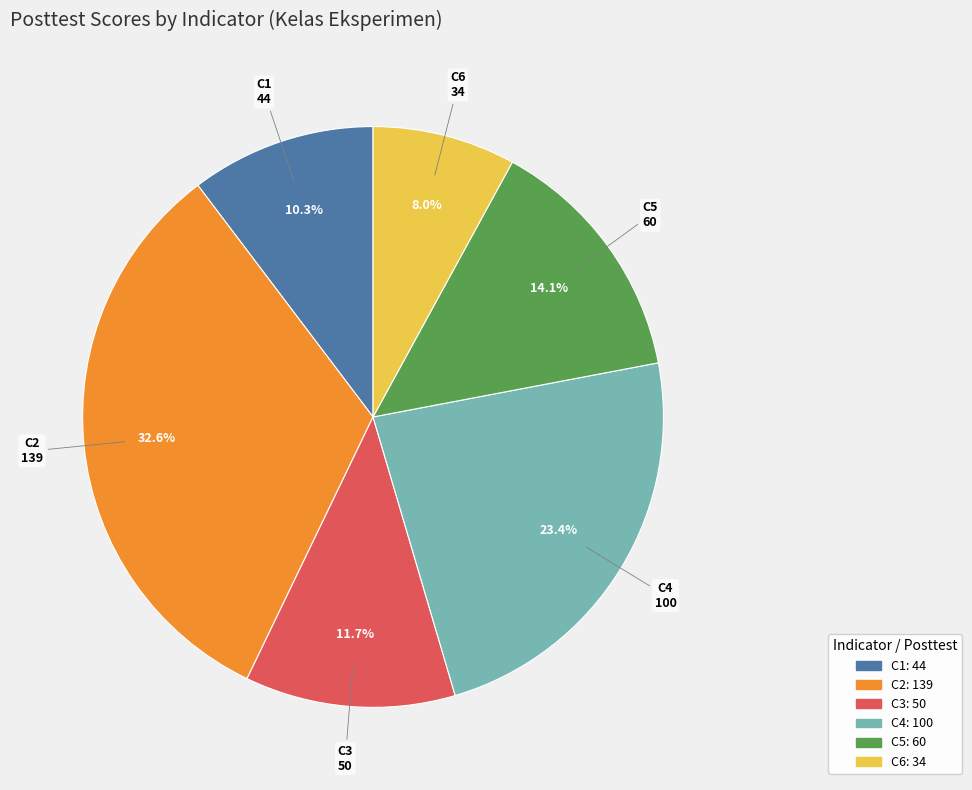

To the nearest percent, what portion does C5 represent?

14%